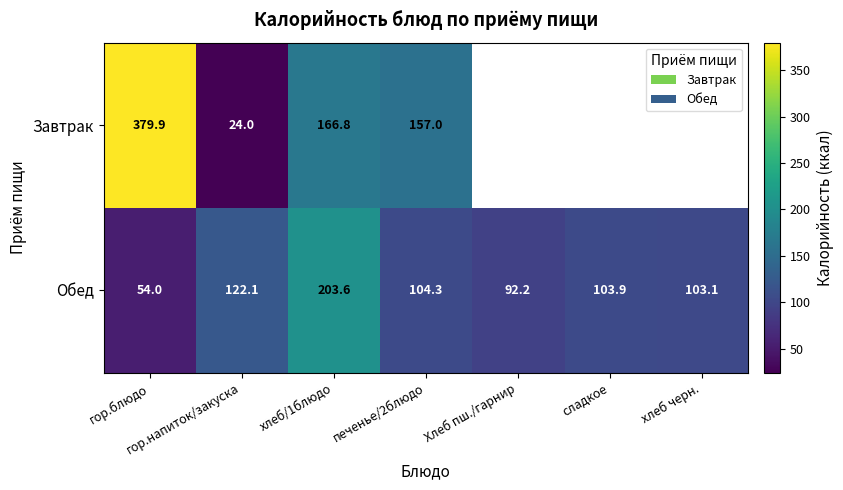

How many values in the Обед series exceed 103?

5